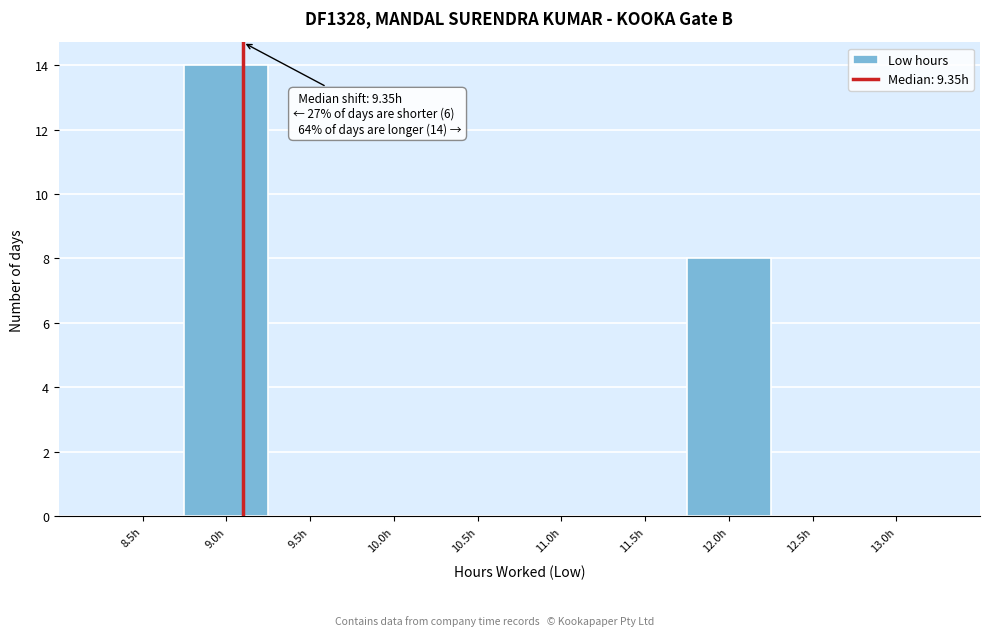

Reading left to right, list all the values displayed in this chart.

8.5h=0	9.0h=14	9.5h=0	10.0h=0	10.5h=0	11.0h=0	11.5h=0	12.0h=8	12.5h=0	13.0h=0